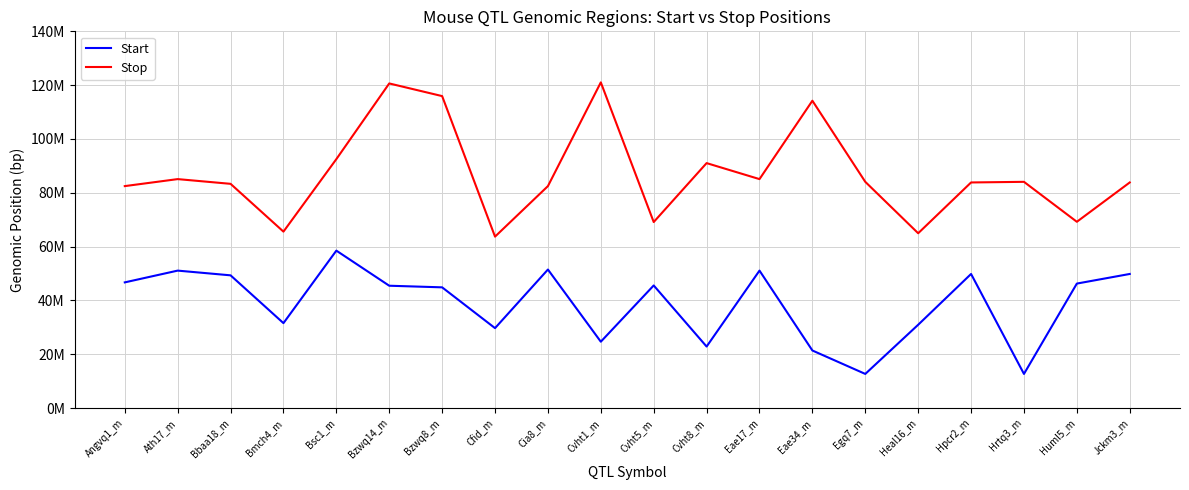

True or false: Start and Stop intersect in this chart.

False